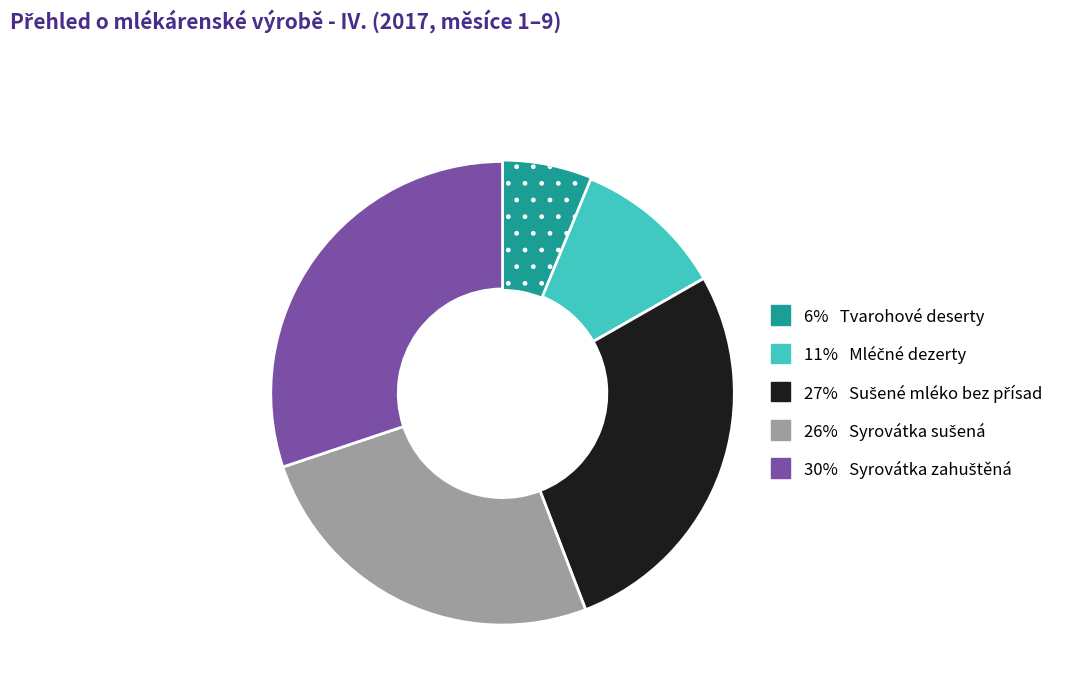

Is there a majority slice in this chart?

No